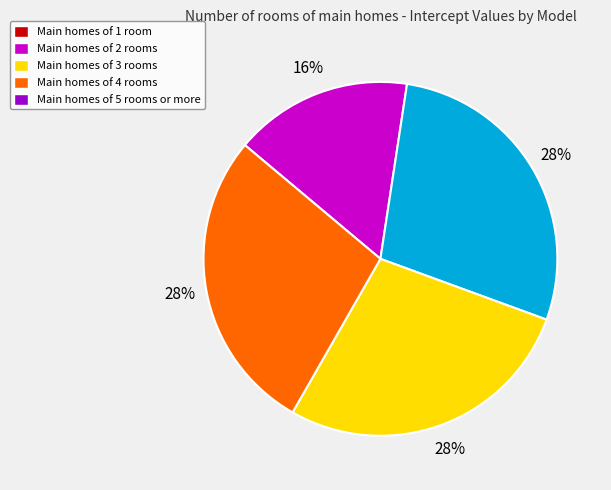

To the nearest percent, what is the average slice percentage?

25%